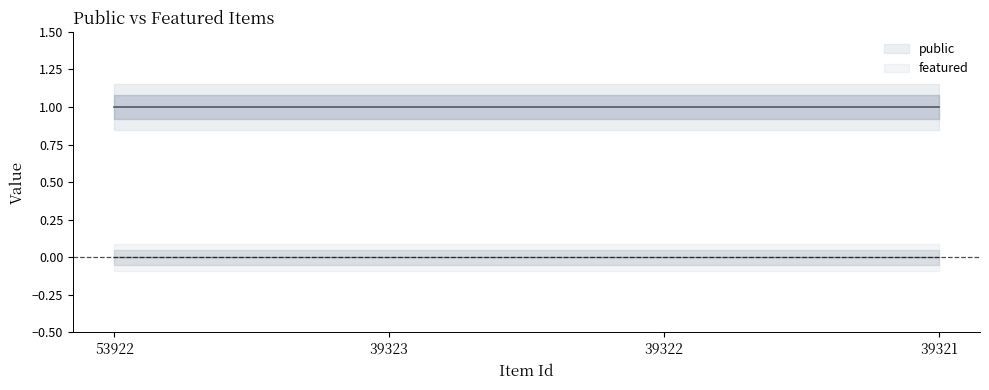

How many lines are shown in the chart?

2